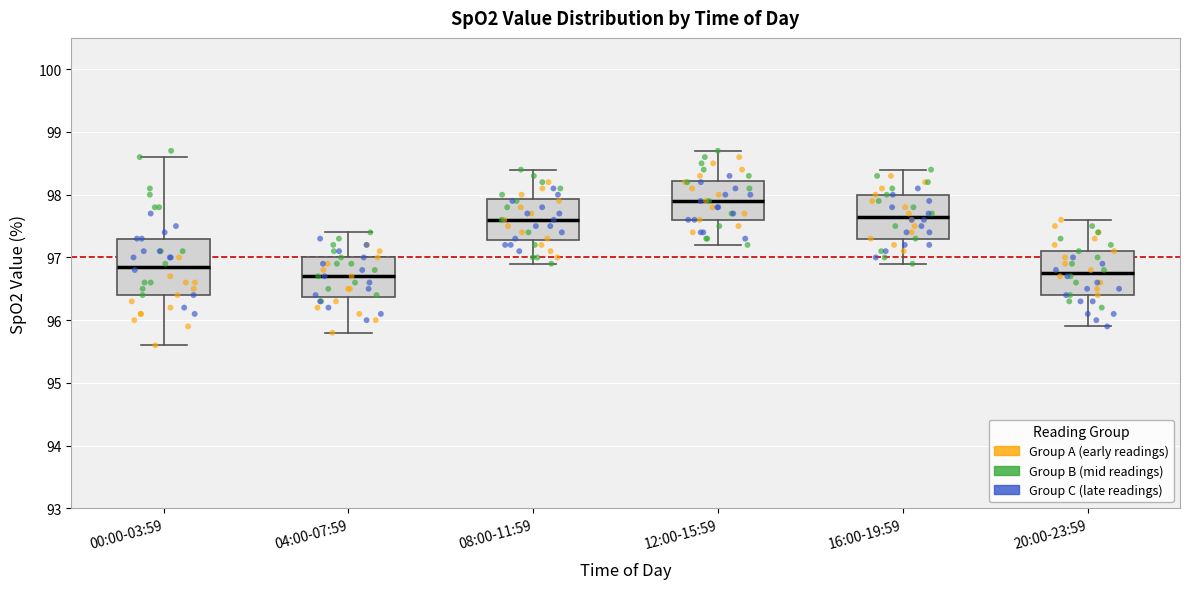

Where is the upper edge of the box for 12:00-15:59 on the y-axis? The values are not printed on the chart, so give them approximately, as read against the axis.

98.2